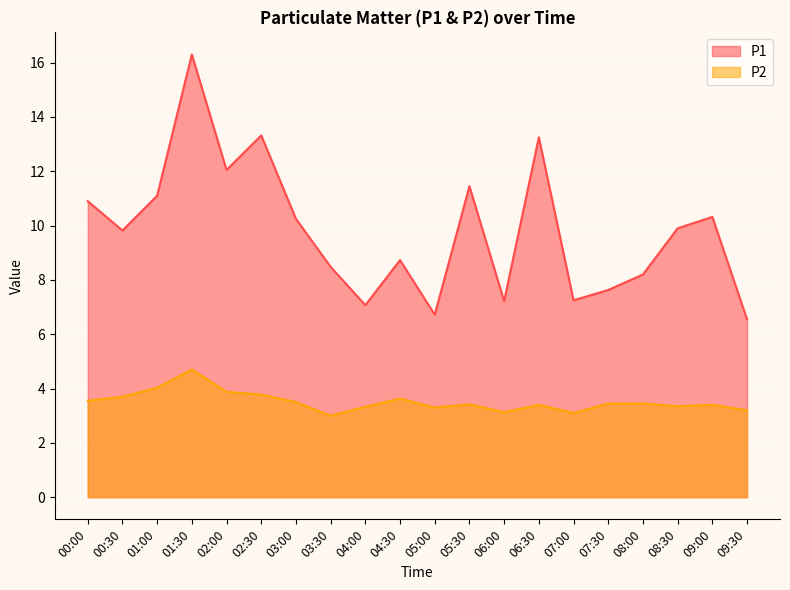

True or false: P1 and P2 intersect in this chart.

False